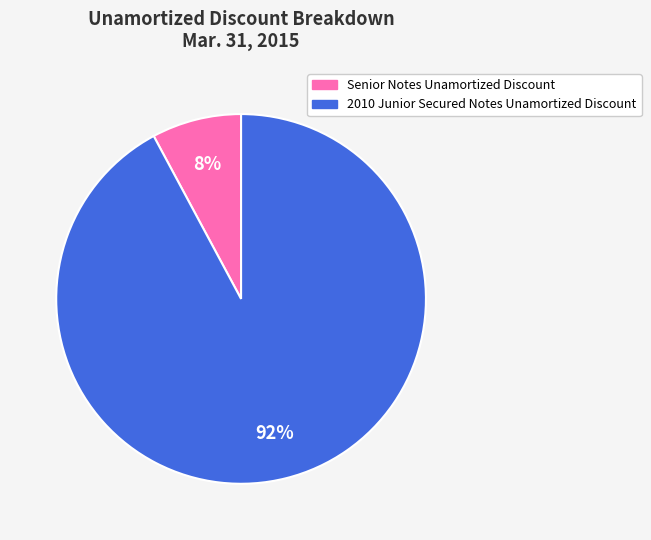

Is it true that 2010 Junior Secured Notes Unamortized Discount is 92% of the pie?

True